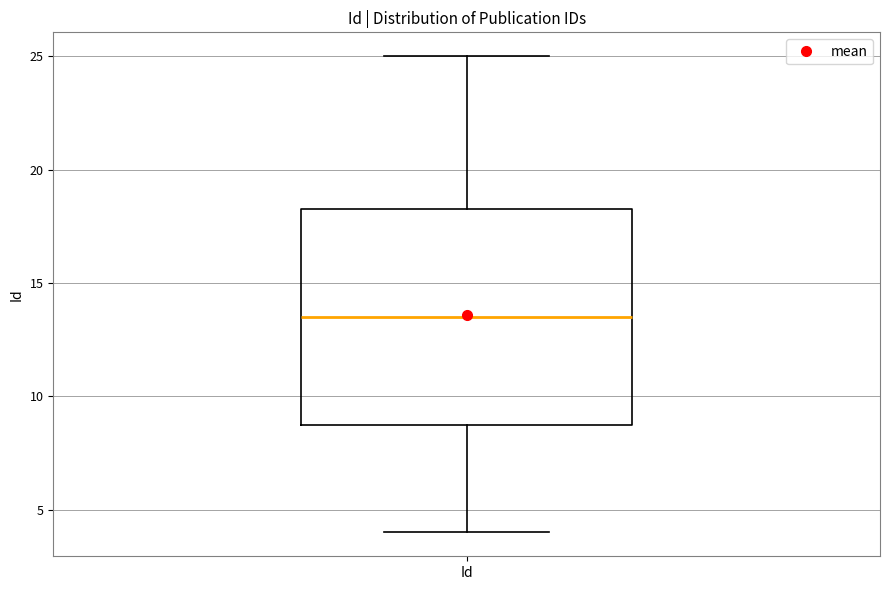

Transcribe this box plot: give where the median line is, the range the box spans, and where the two whiskers end, as read against the y-axis. The values are not printed on the chart, so give them approximately, as read against the axis.

median 13.5, box 9.0 to 18.5, whiskers 4.0 to 25.0